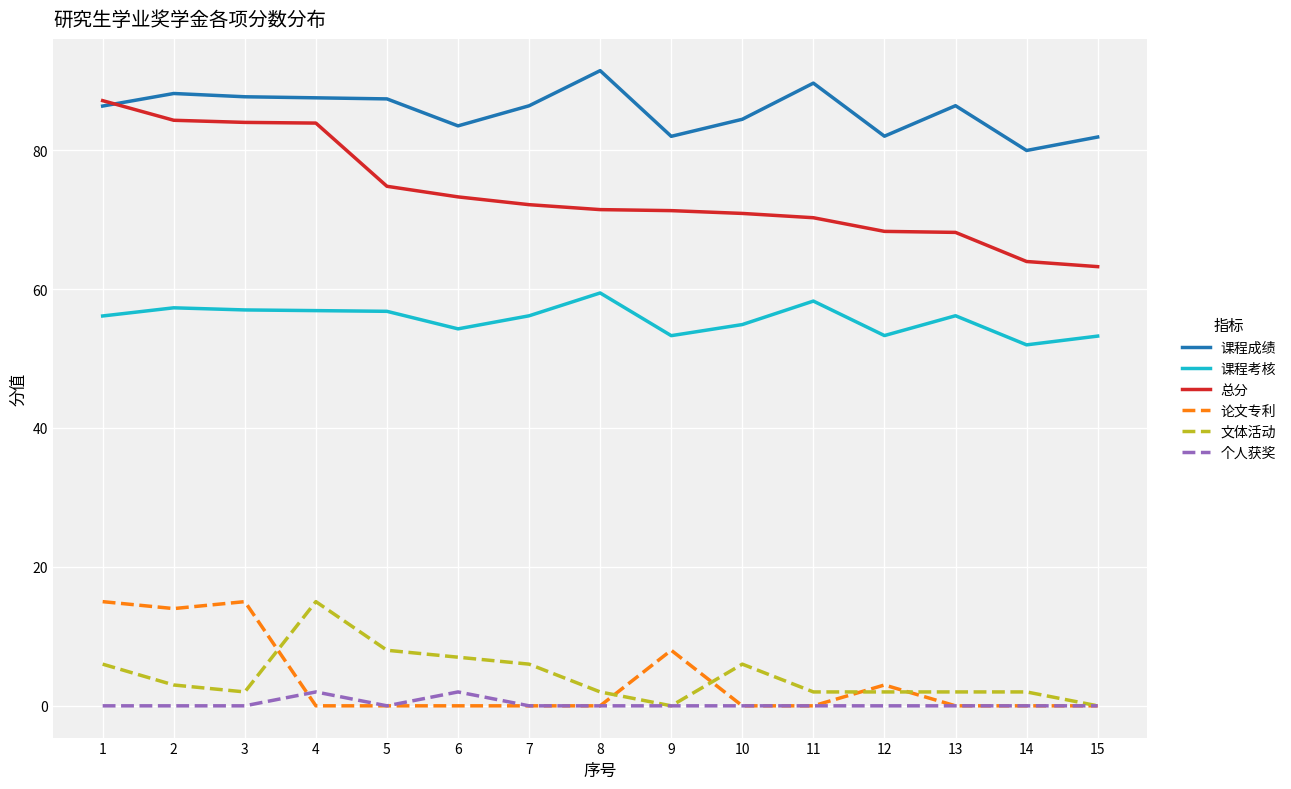

True or false: 论文专利 and 课程考核 cross at least once.

False